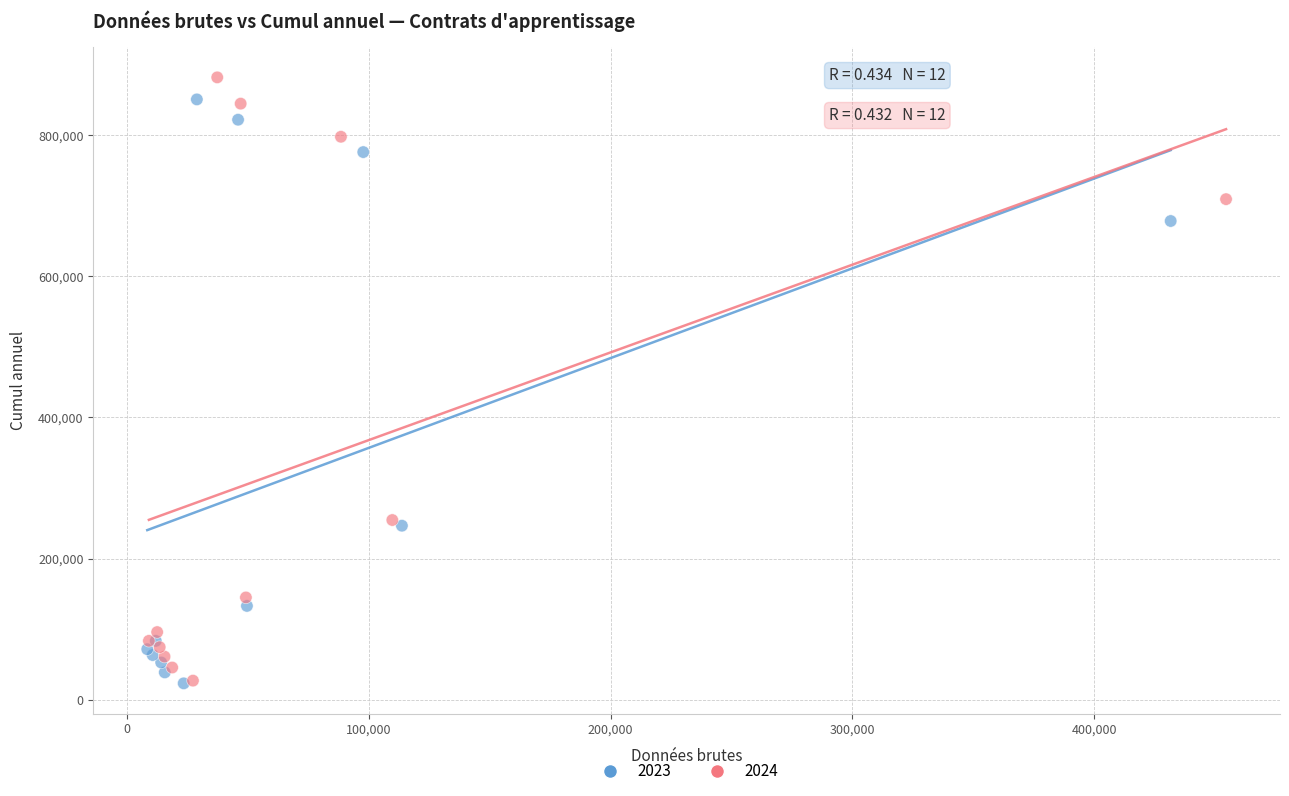

Which series has the largest Y range (max minus min)?

2024